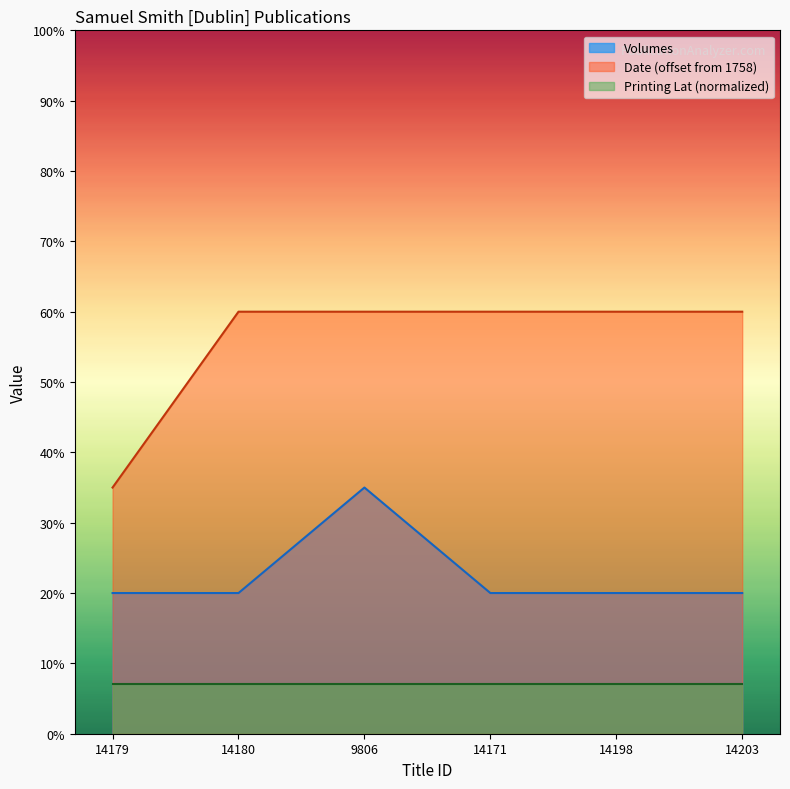

Is the value of Volumes at 14171 greater than the value of Date at 14203?

No